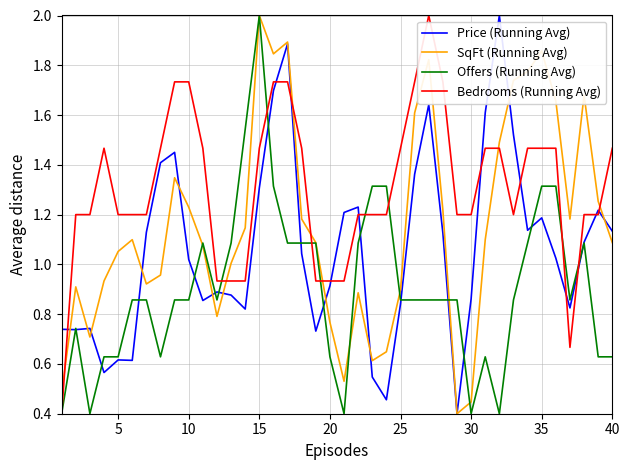

Rank the series by their average value, from highest to lowest.

Bedrooms (Running Avg), SqFt (Running Avg), Price (Running Avg), Offers (Running Avg)